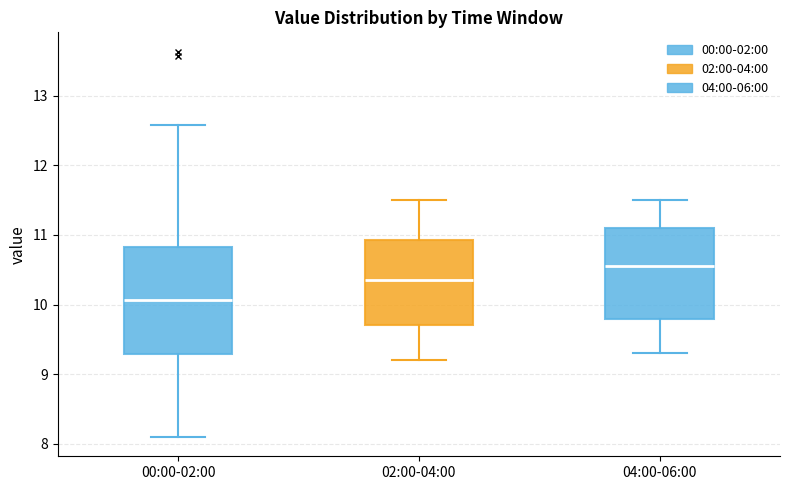

Which box is the tallest, from its lower edge to its upper edge?

00:00-02:00